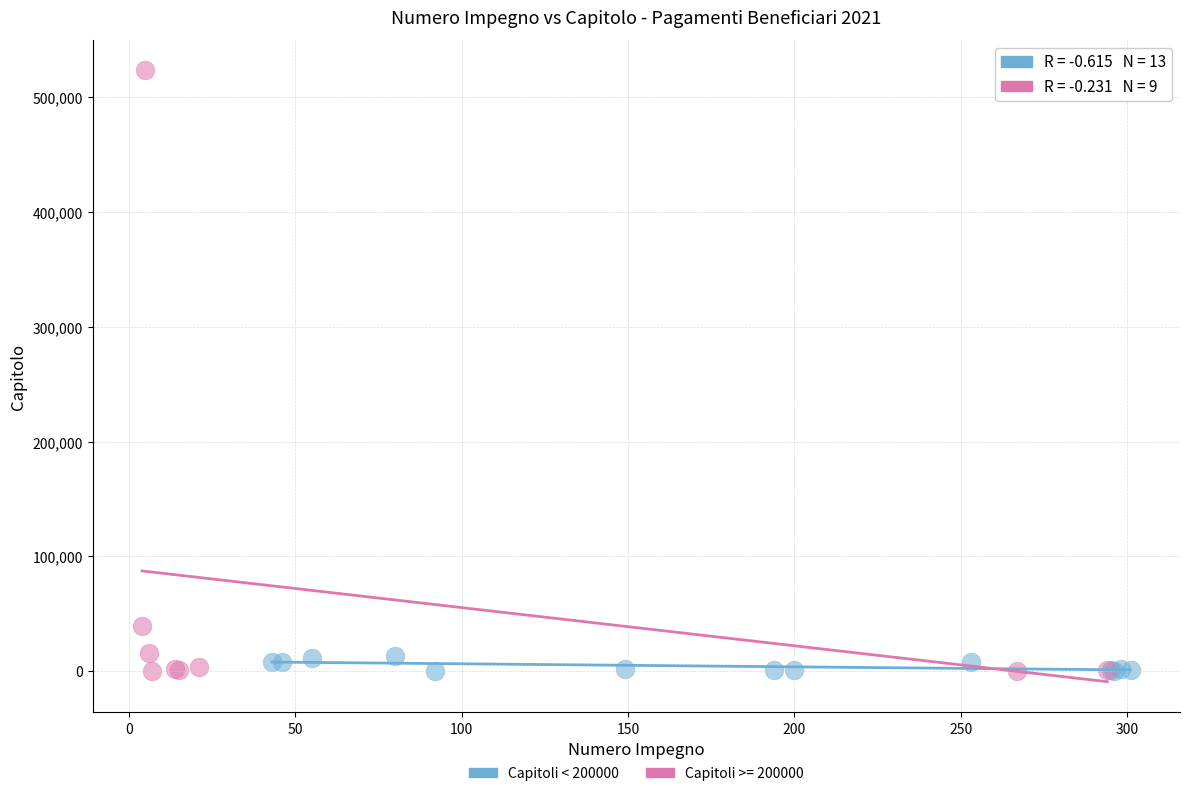

Which series reaches the maximum Y coordinate?

Capitoli >= 200000